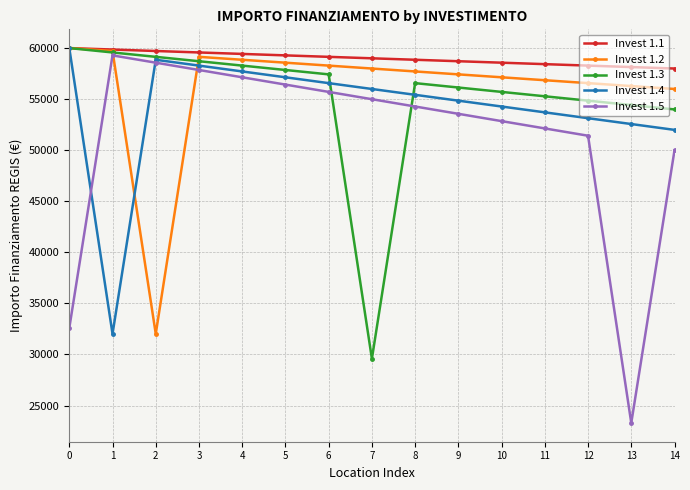

Which label corresponds to the smallest value in the chart?

13